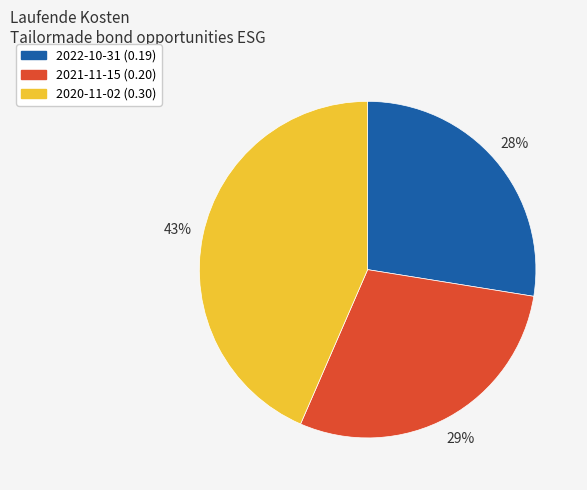

Between 2022-10-31 and 2021-11-15, which is larger?

2021-11-15